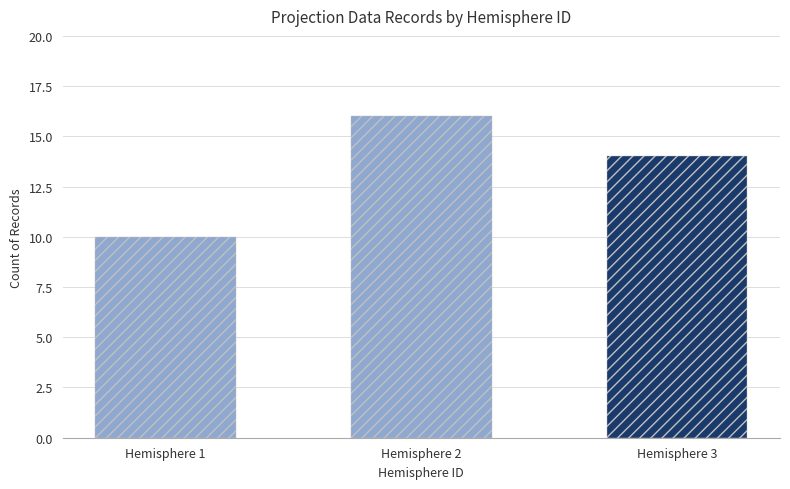

What is the greatest value displayed?

16